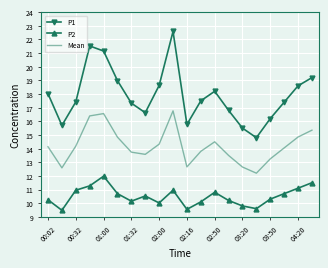

How many interior local valleys does the P1 series have?

4